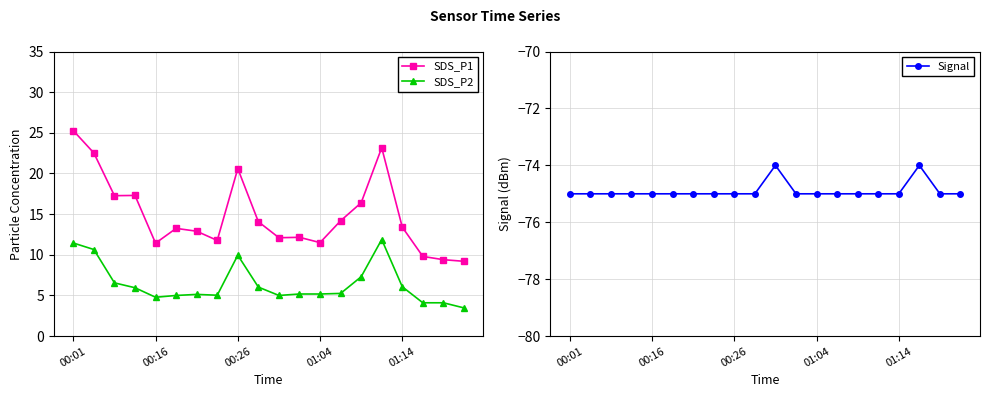

Reading left to right, list all the values displayed in this chart.

SDS_P1: 25.3	22.5	17.3	17.3	11.4	13.2	12.9	11.8	20.6	14.1	12.1	12.2	11.5	14.2	16.4	23.2	13.4	9.8	9.4	9.2
SDS_P2: 11.4	10.7	6.5	6.0	4.8	5.0	5.1	5.0	9.9	6.0	5.0	5.2	5.2	5.2	7.3	11.9	6.1	4.1	4.1	3.5
Signal: -75.0	-75.0	-75.0	-75.0	-75.0	-75.0	-75.0	-75.0	-75.0	-75.0	-74.0	-75.0	-75.0	-75.0	-75.0	-75.0	-75.0	-74.0	-75.0	-75.0